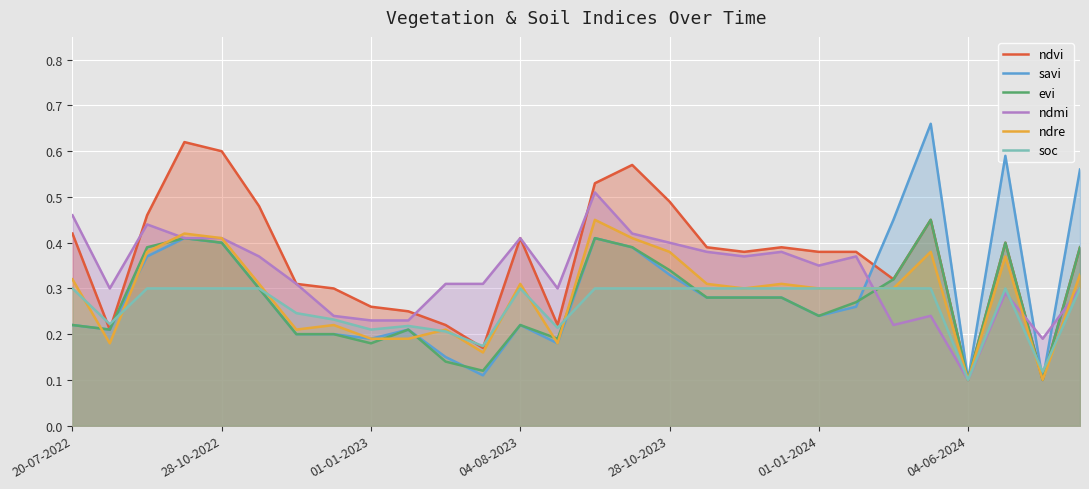

Where do ndmi and evi first cross each other?

21 and 22